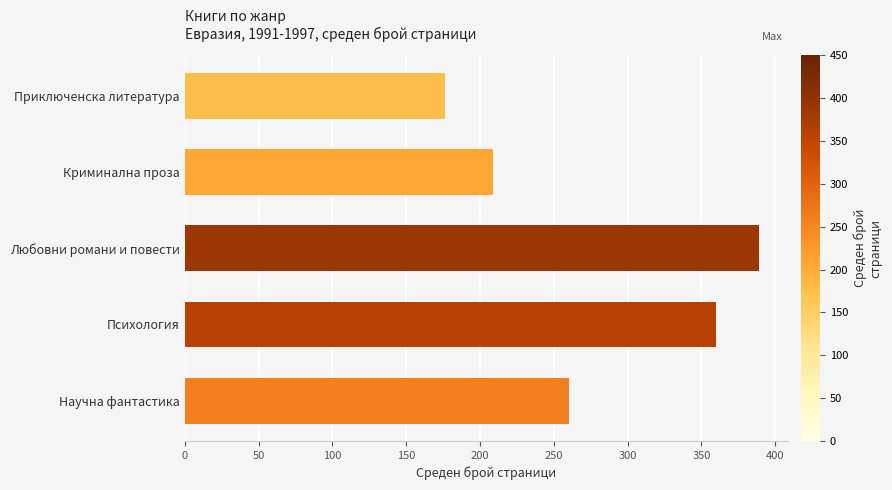

What is the average value?

279